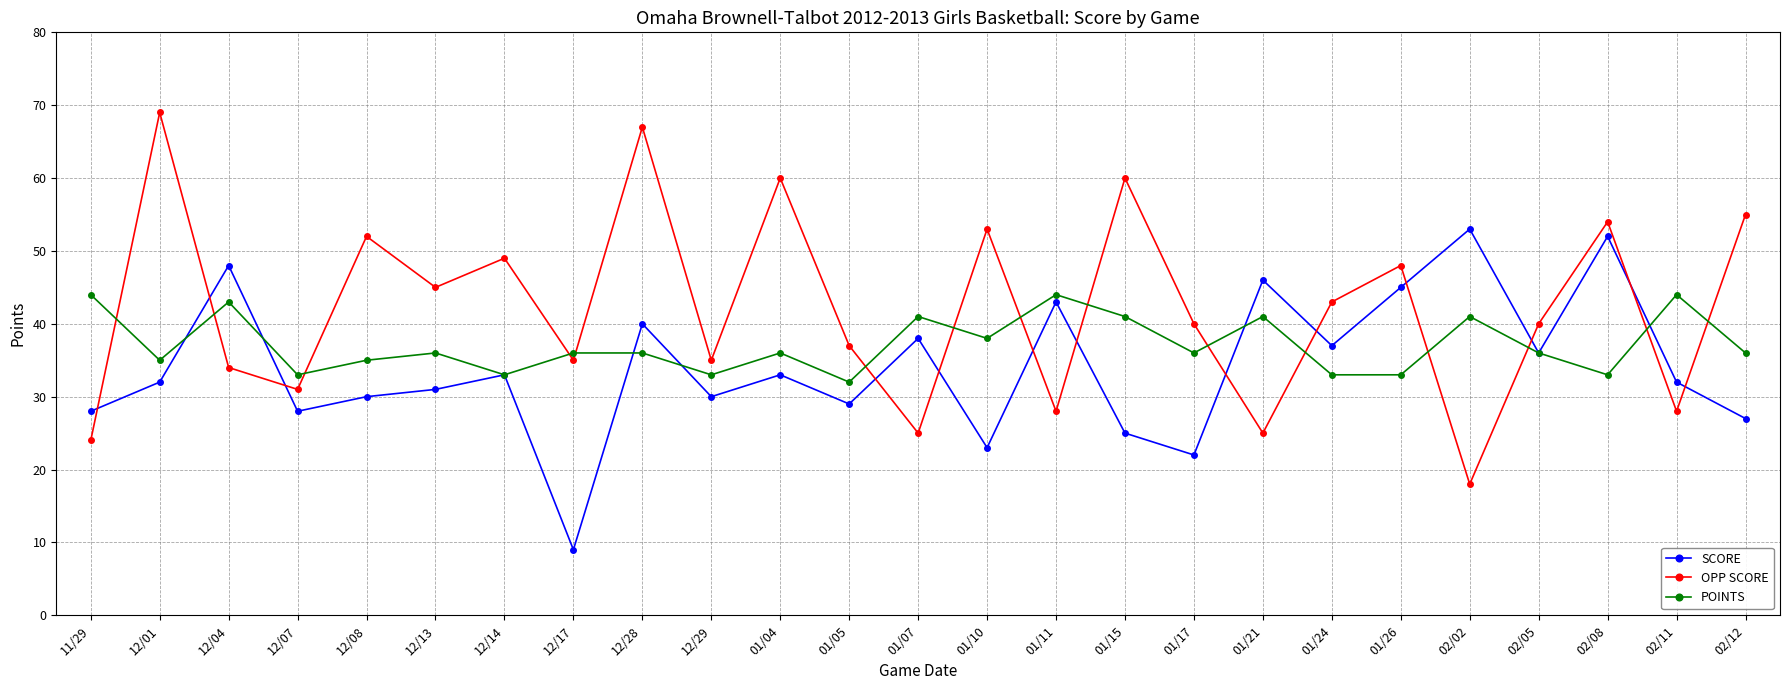

What is the maximum value for OPP SCORE?

69